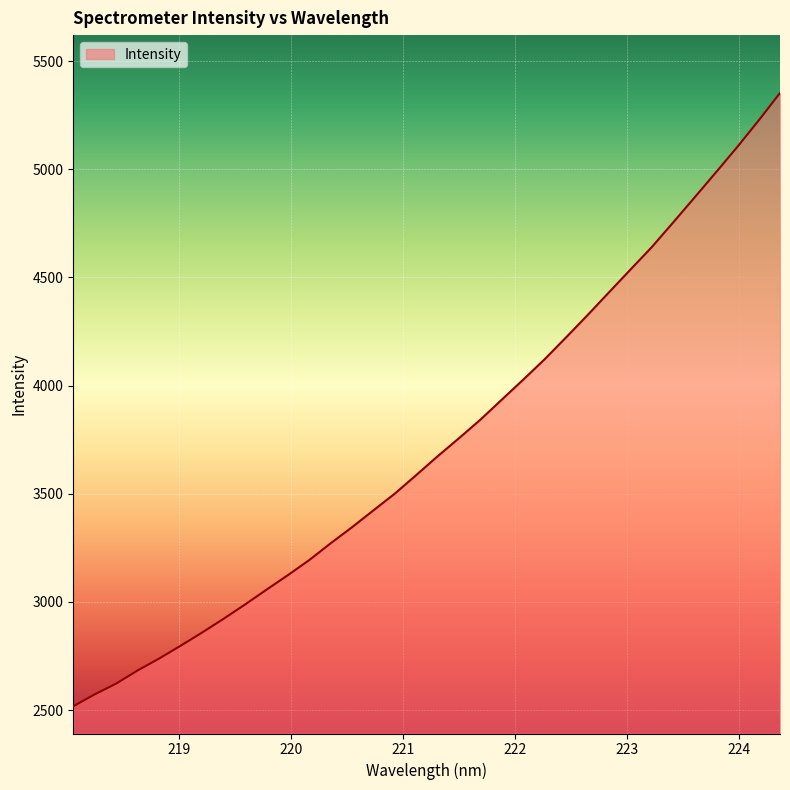

What is the difference between the maximum and minimum values?

2834.2